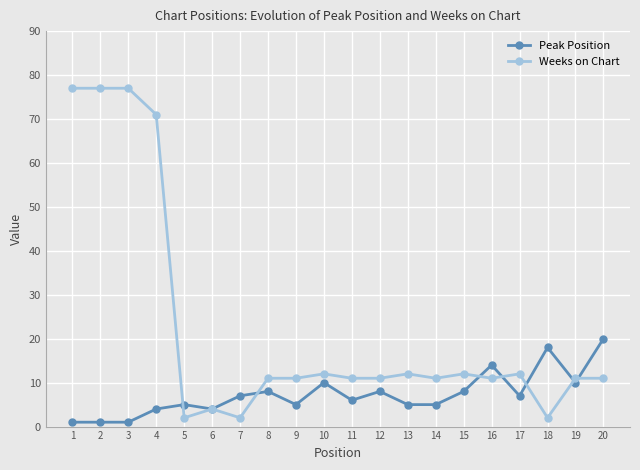

Does the chart have visible grid lines?

Yes